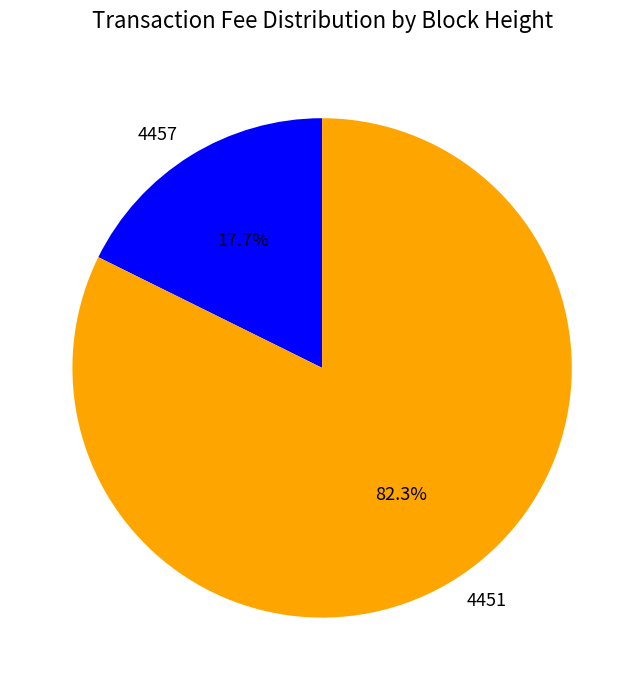

Does 4457 represent more than half of the total?

No